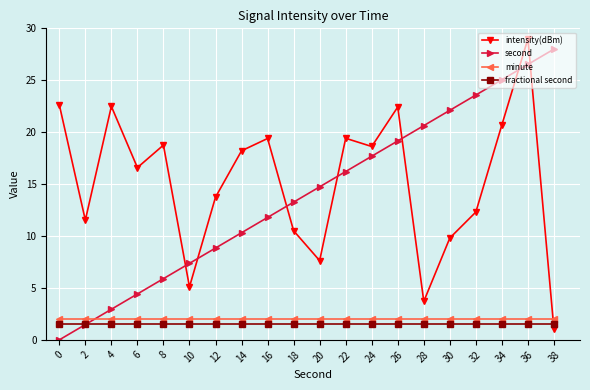

True or false: minute has a value of 3.1 at 12.

False